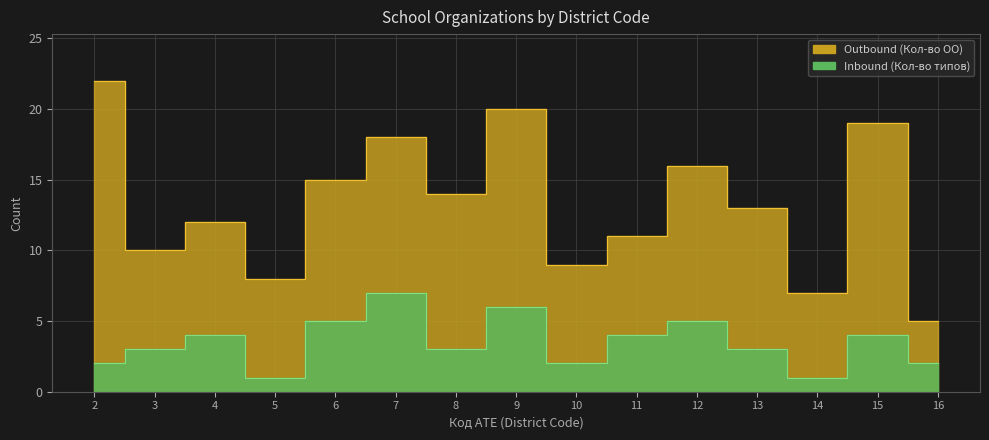

At how many categories does at least one series exceed 18?

3